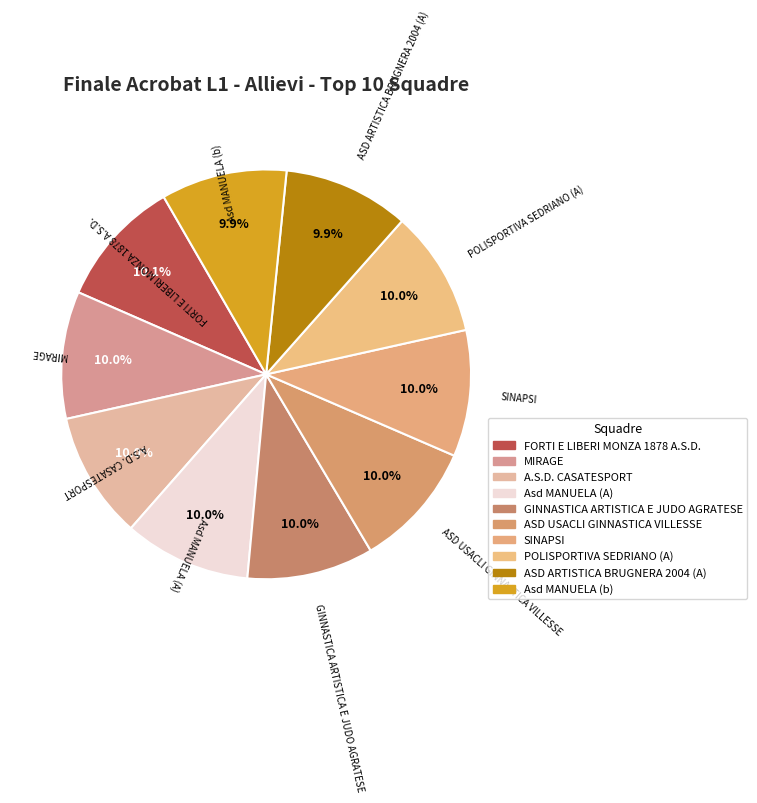

How many segments does this pie chart have?

10